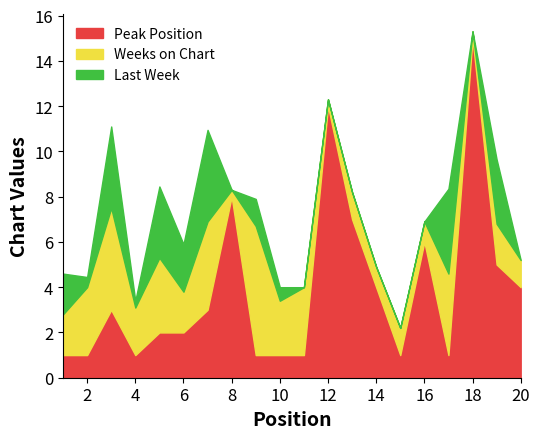

At which category is the sum across all series the highest?

18